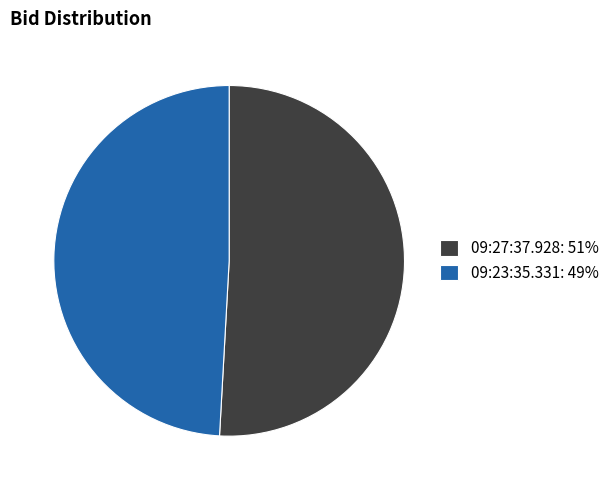

Which slice represents more than half of the pie?

09:27:37.928